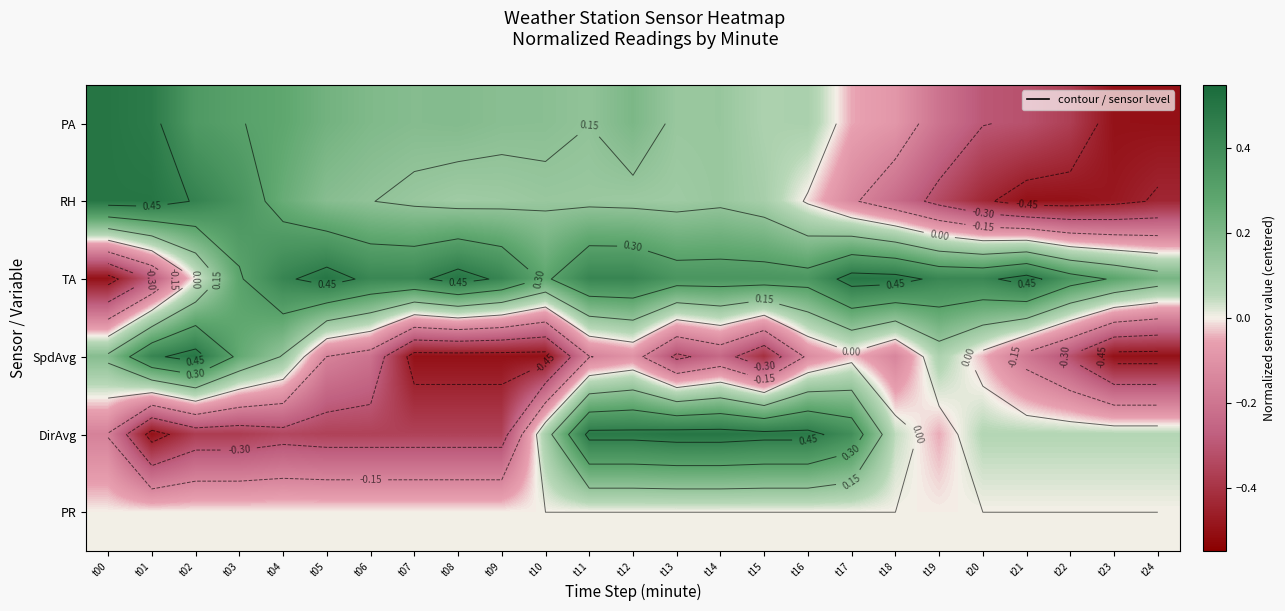

Which label corresponds to the smallest value in the chart?

t24